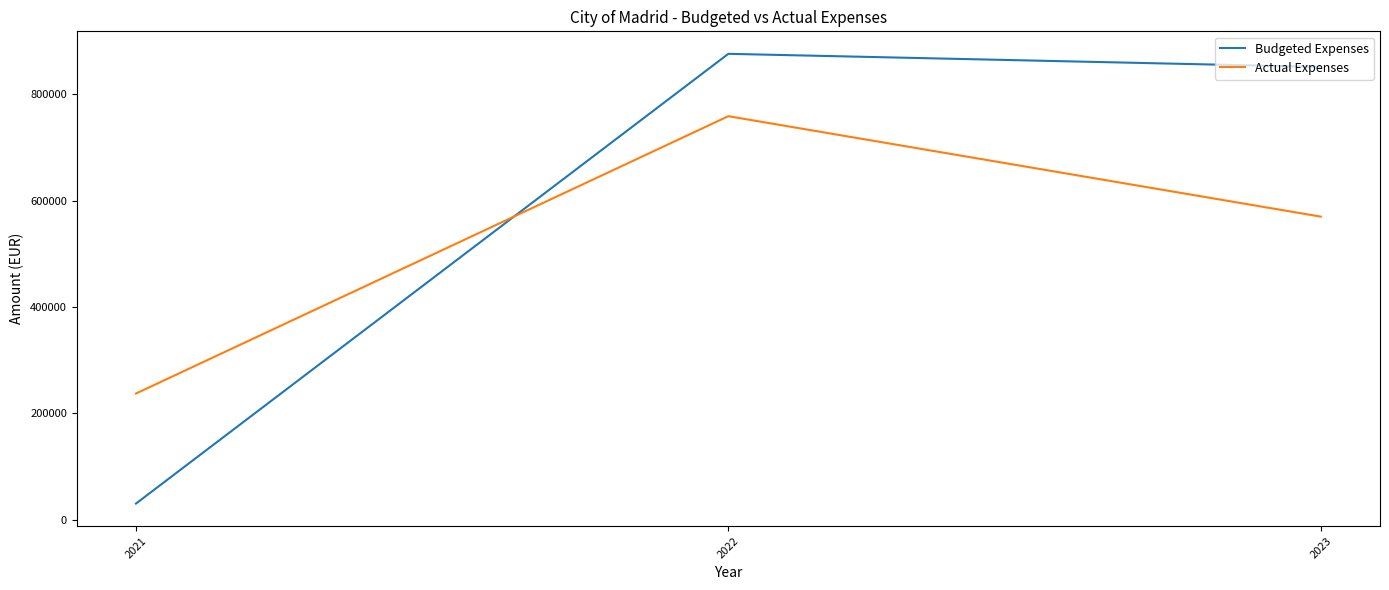

What is the sum of all Actual Expenses values?

1566300.7